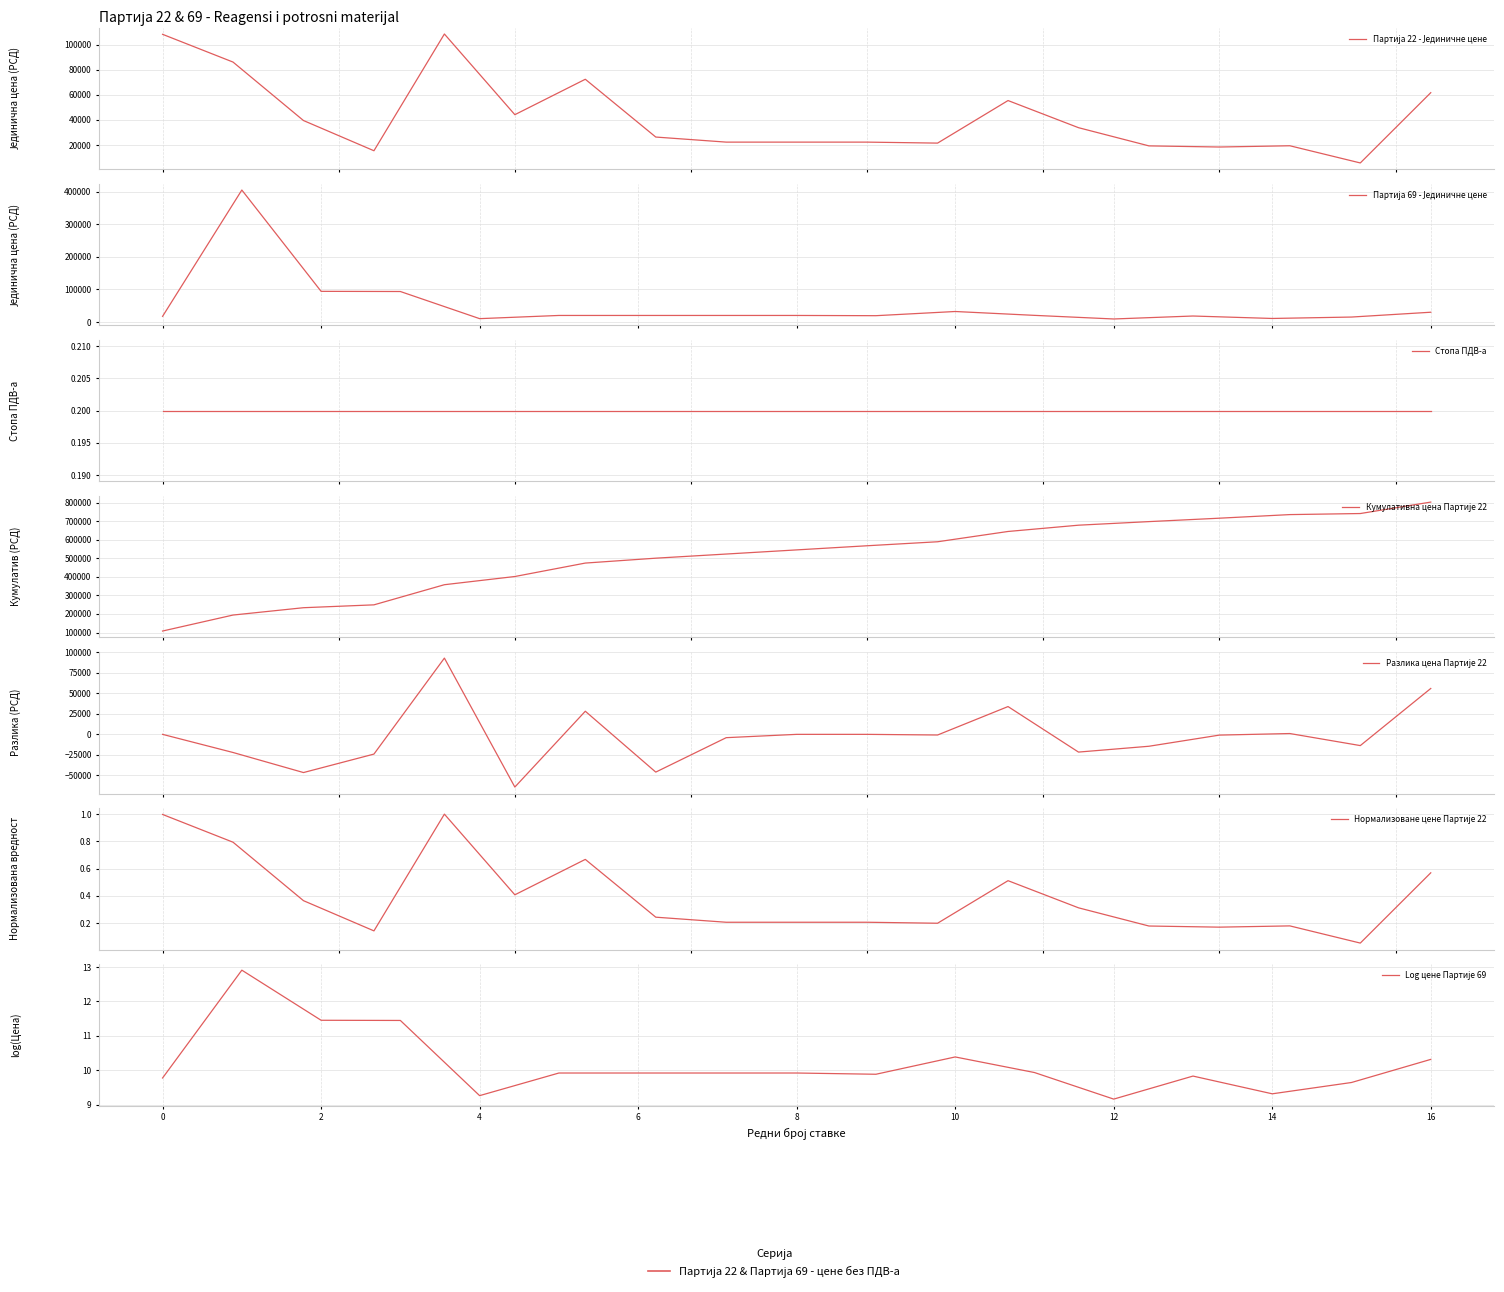

The value at Diff Timepac with Perox Sheath is 53138. True or false?

False